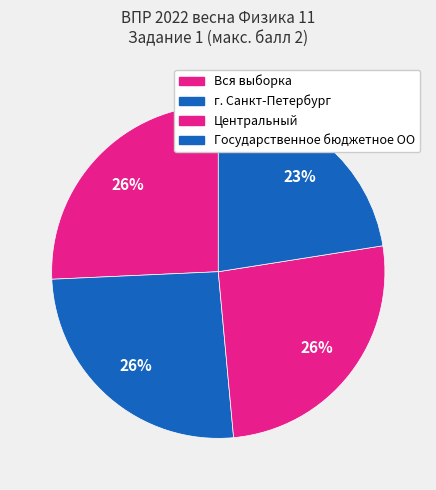

What portion of the pie excludes Вся выборка?

74.3%